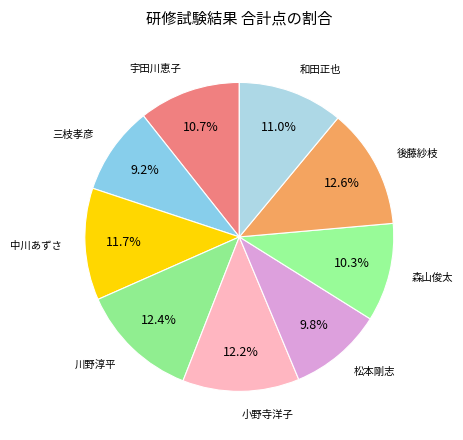

Which slice is the largest?

後藤紗枝